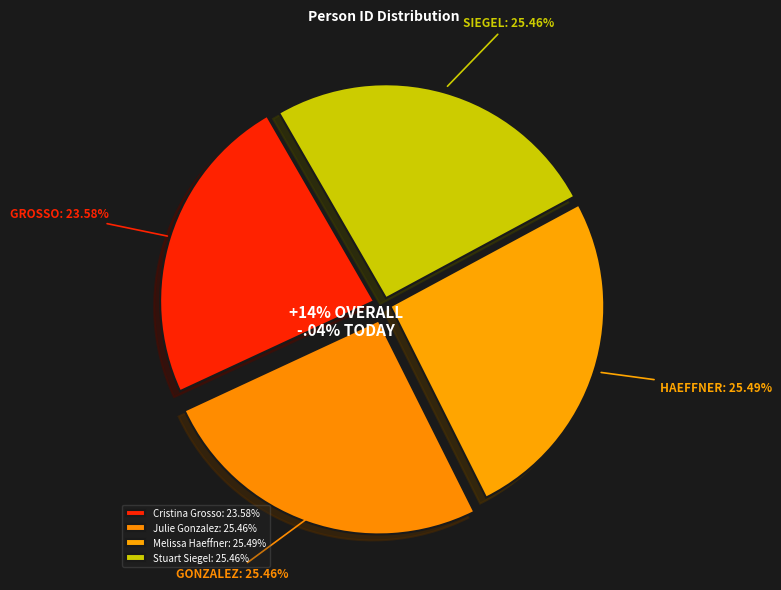

Does Melissa Haeffner represent more than half of the total?

No